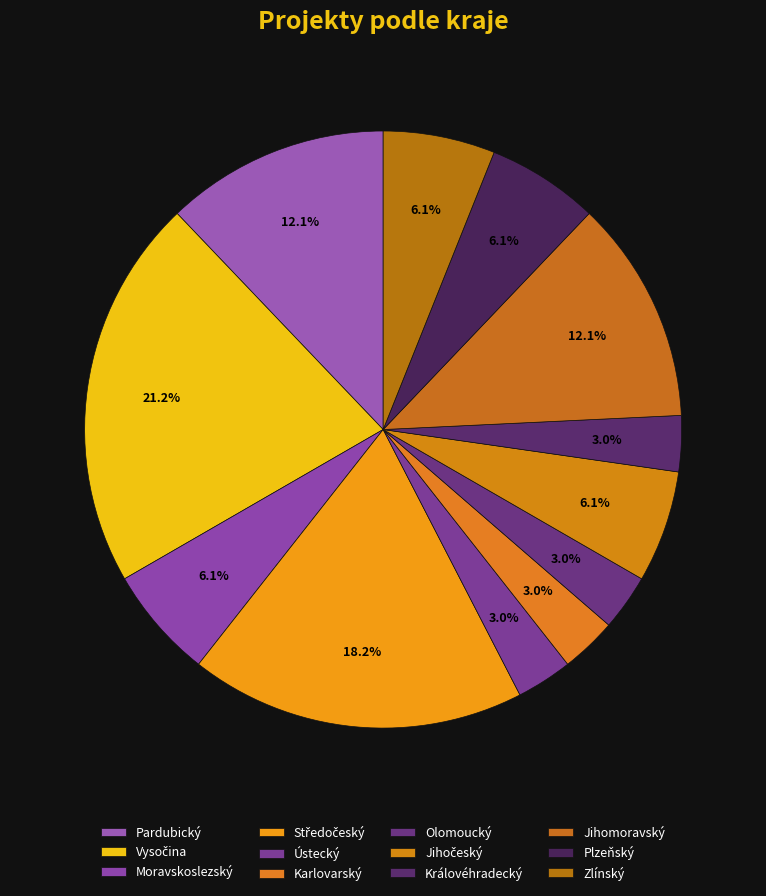

To the nearest percent, what portion does Ústecký represent?

3%